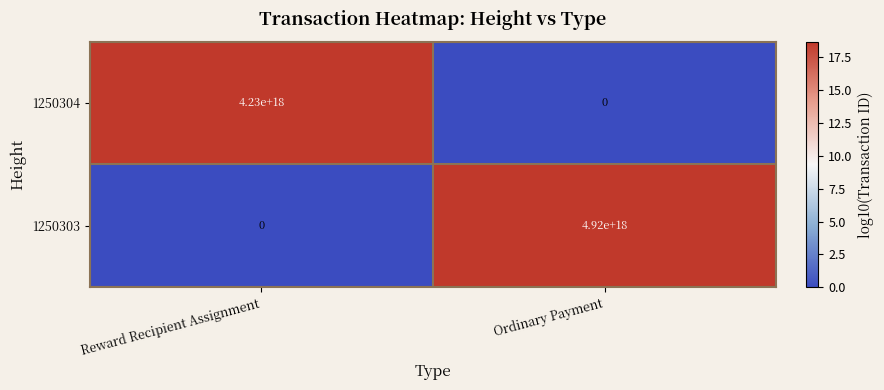

Is it true that 1250303 equals -2648359119034938368 at Reward Recipient Assignment?

False